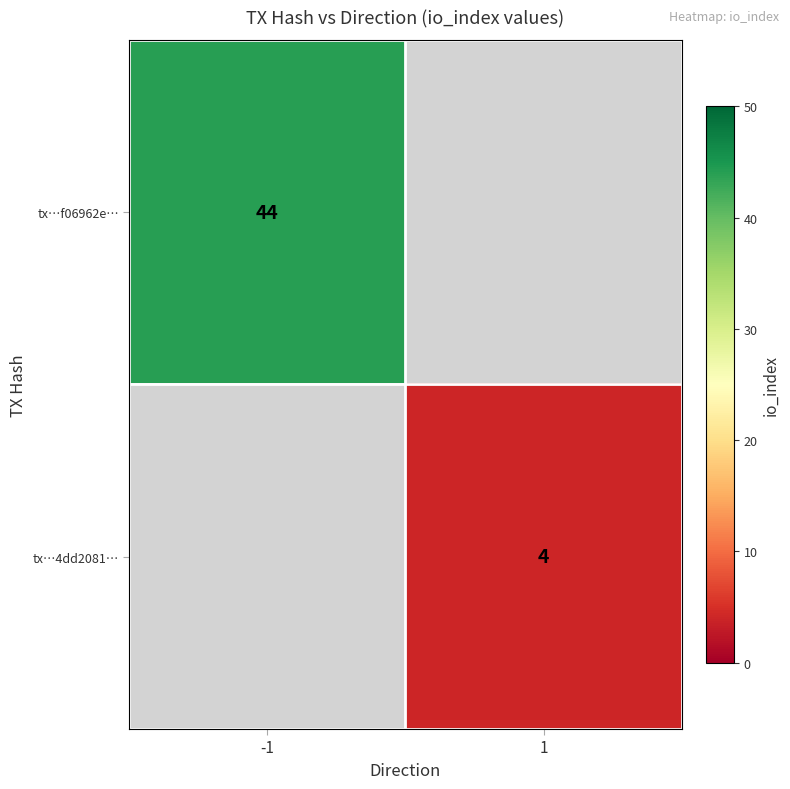

True or false: tx…f06962e… has a value of 77 at -1.

False